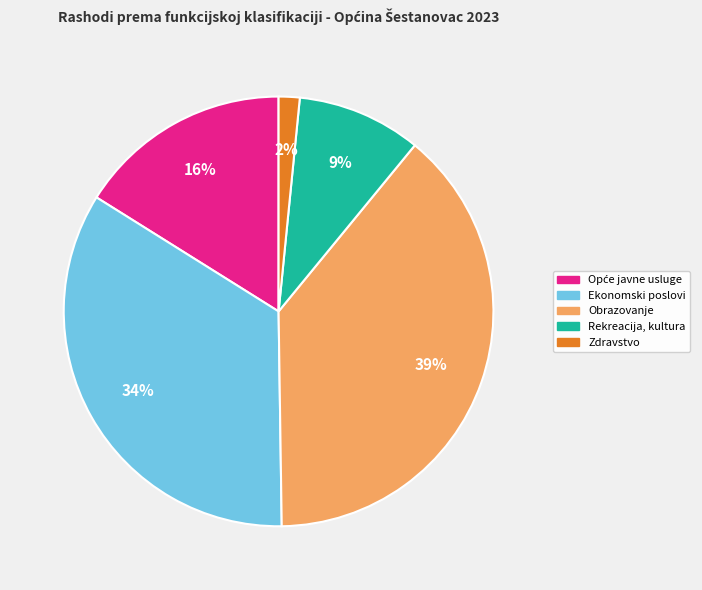

To the nearest percent, what is the difference between the largest and smallest slice percentages?

37%